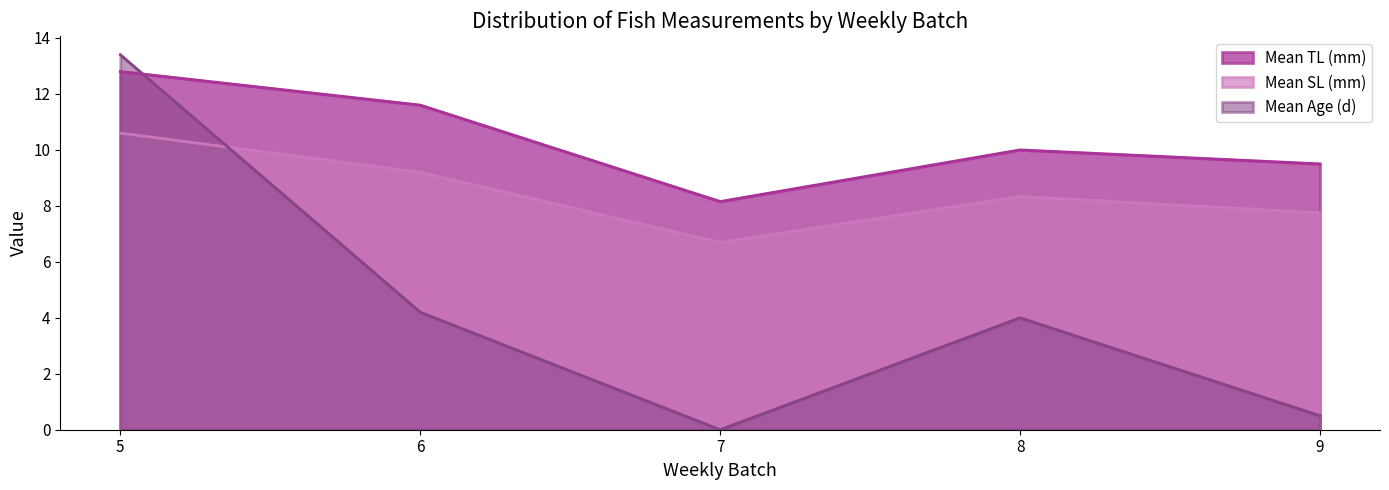

True or false: Mean Age (d) and Mean TL (mm) intersect in this chart.

True